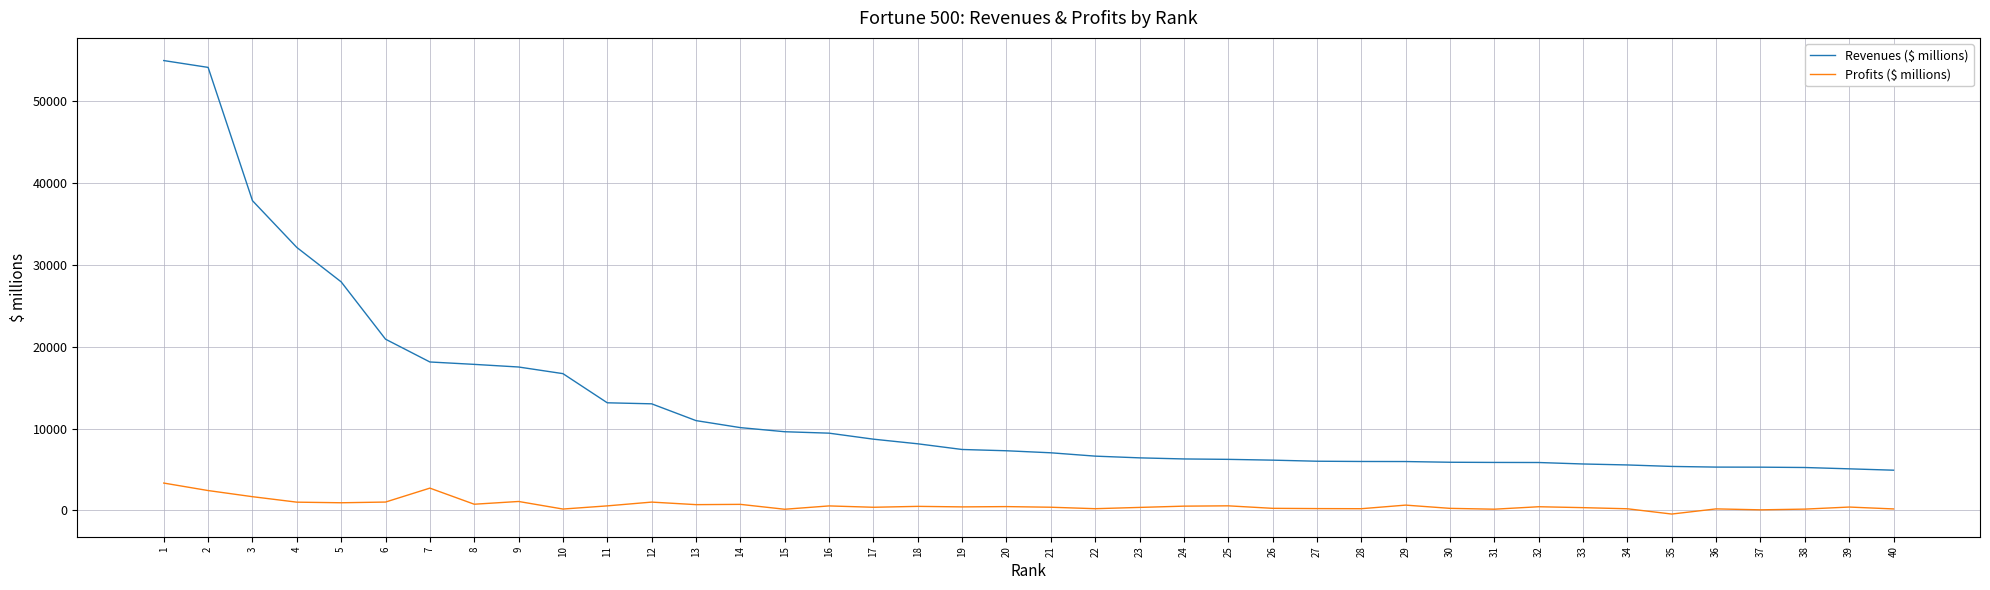

The value of Revenues ($ millions) at 40 is 4909.7. True or false?

True